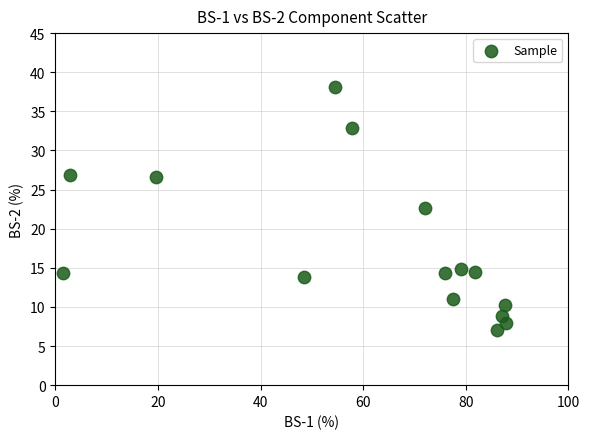

What Y value in the scatter plot is closest to 22?

22.7